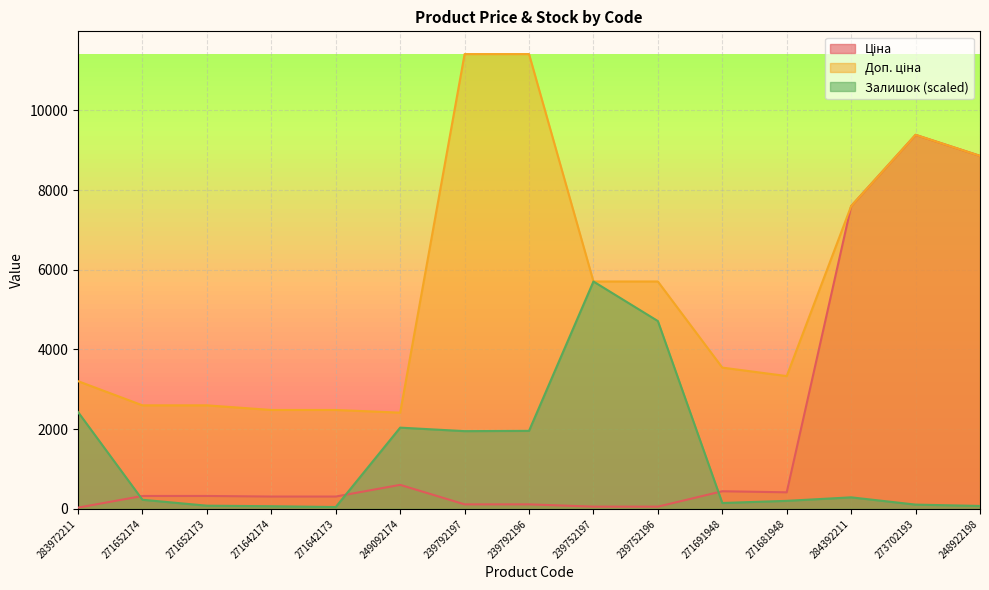

The Залишок series shows 67.5 at 271642174. True or false?

True